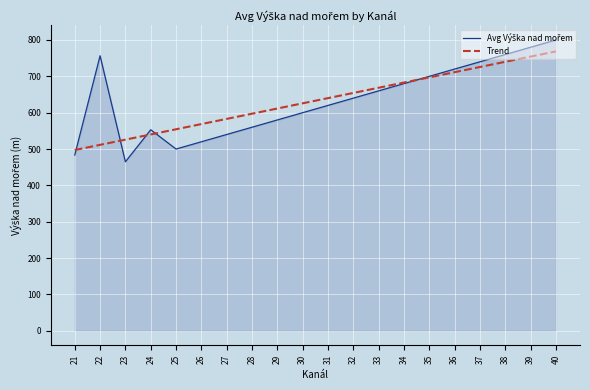

What is the spread (max minus min) of values at 35?

2.9